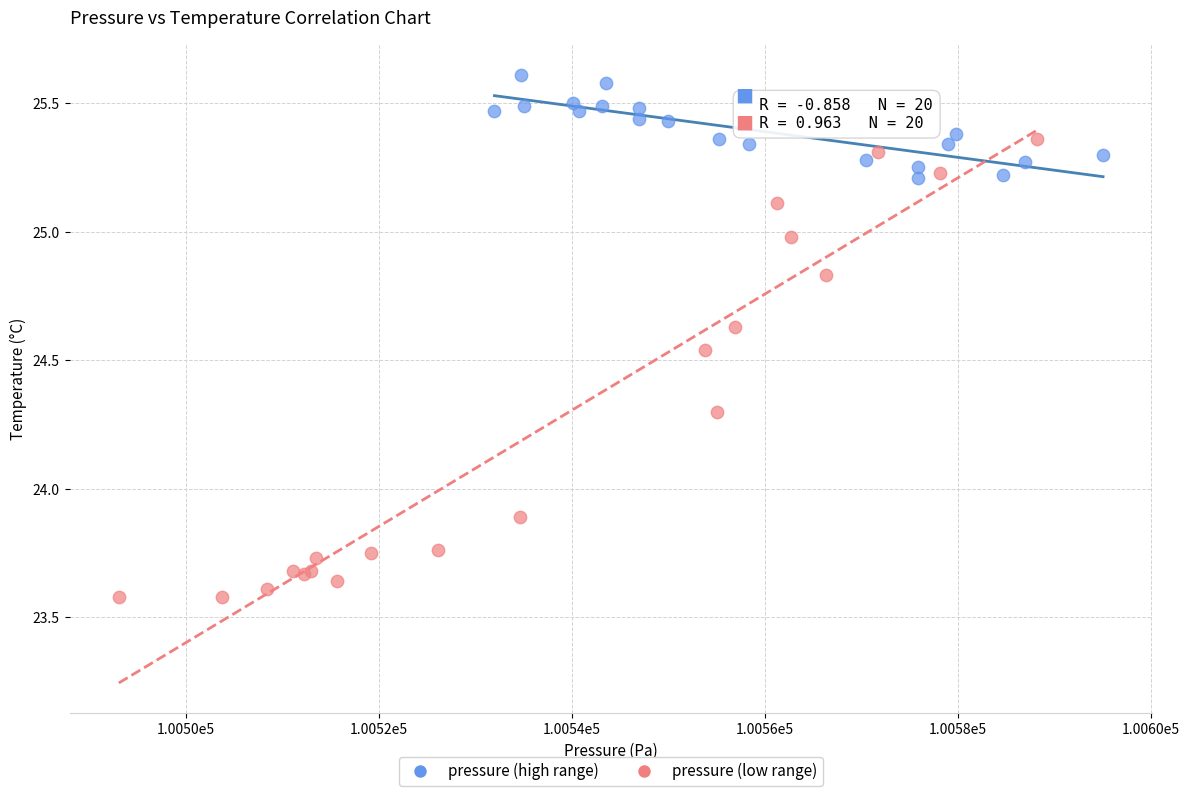

Which series reaches the minimum Y coordinate?

pressure (low range)